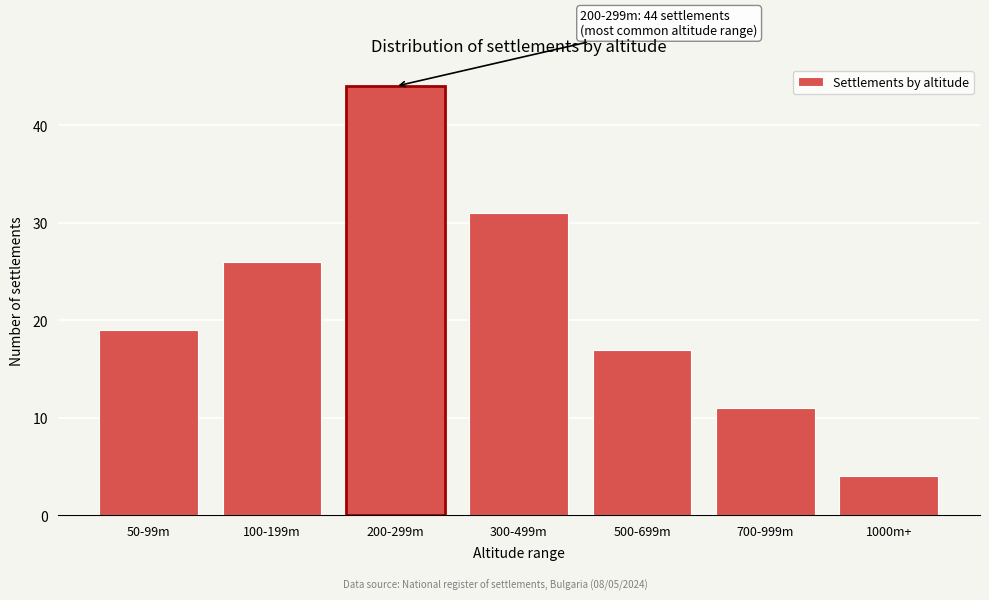

Reading left to right, what are all the values shown in this chart?

19	26	44	31	17	11	4